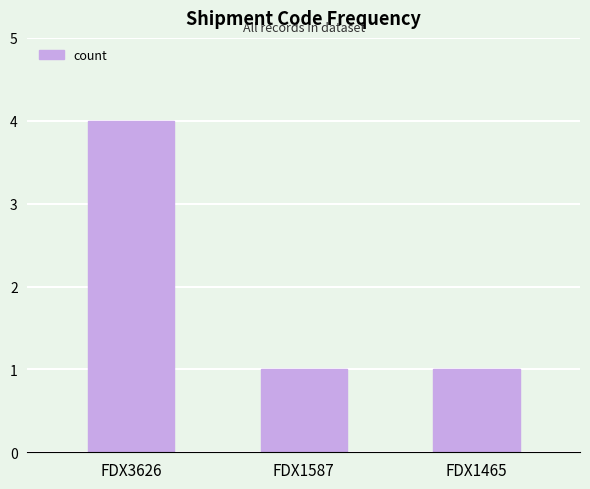

What is the change in value from FDX3626 to FDX1465?

-3